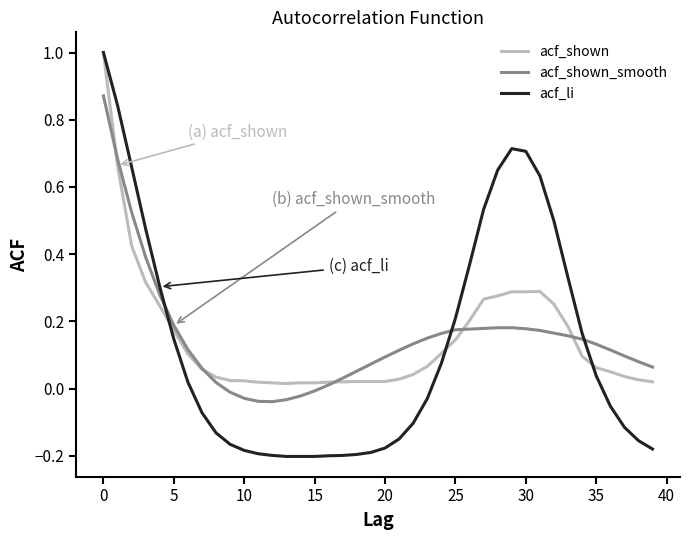

What is the highest value of the acf_li series?

1.0